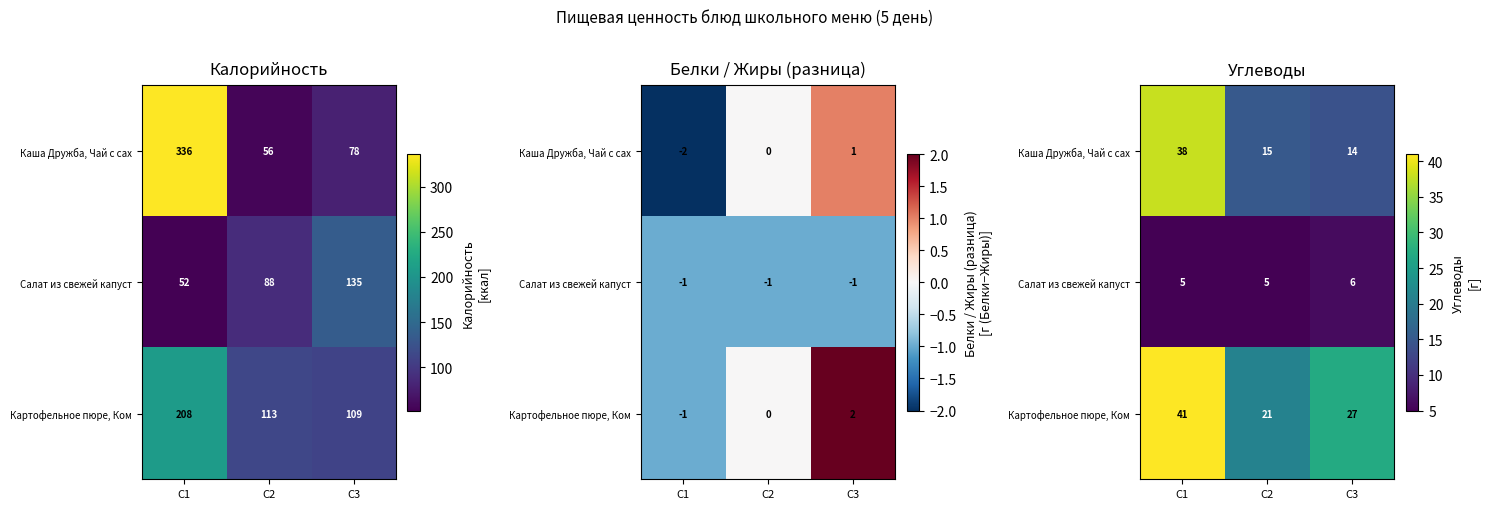

Rank the series at C2 from highest to lowest value.

Картофельное пюре, Ком, Каша Дружба, Чай с сах, Салат из свежей капуст